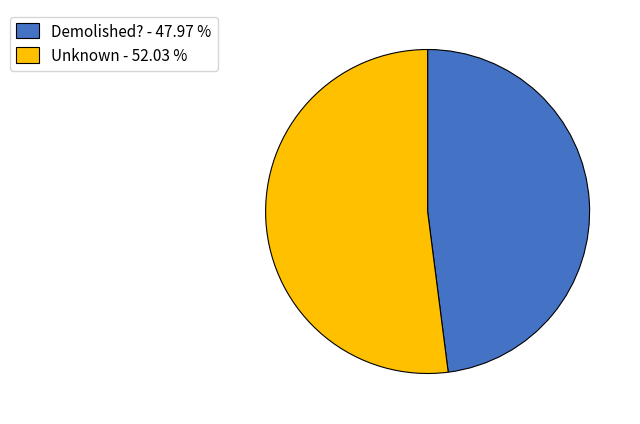

Combined, do Demolished? and Unknown account for over 50%?

Yes